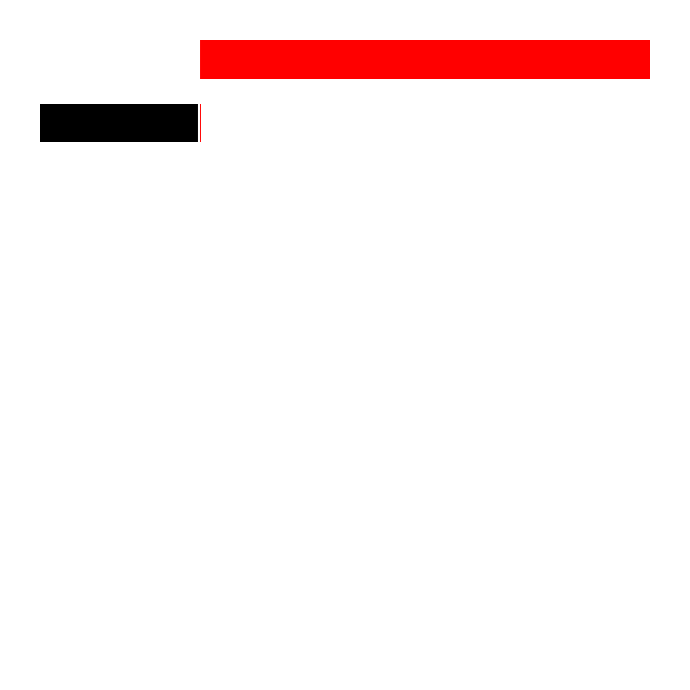

Is it true that total-domains equals 5 at 2?

False